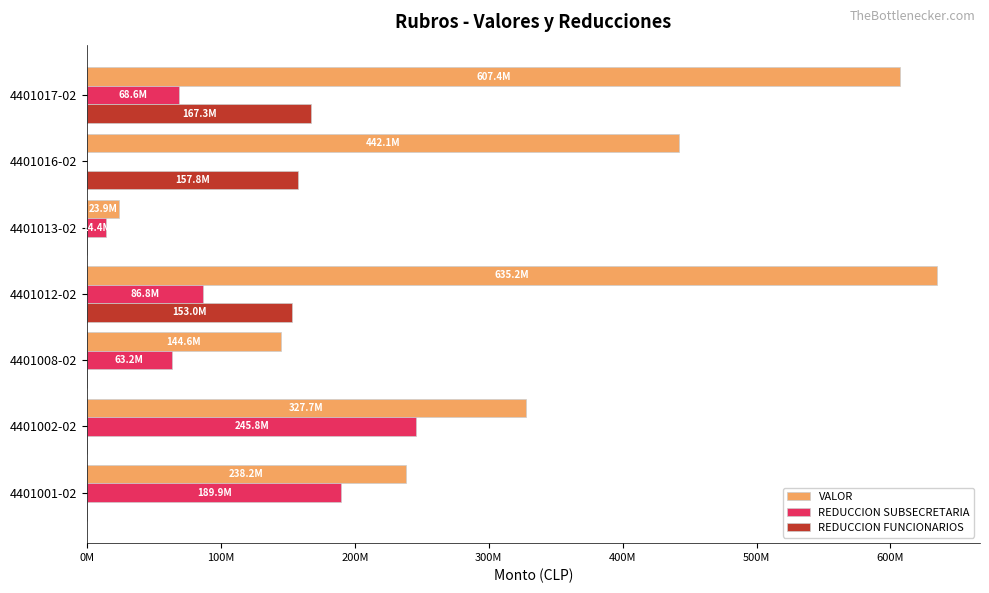

What are all the series names shown in the legend?

VALOR, REDUCCION SUBSECRETARIA, REDUCCION FUNCIONARIOS